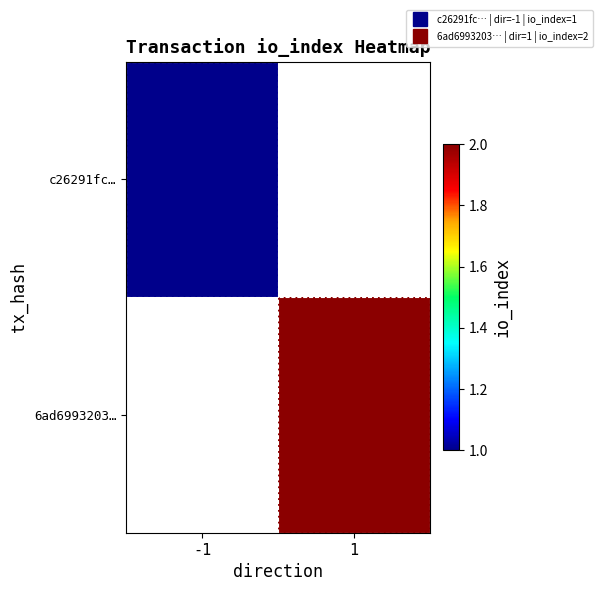

How many distinct data groups are displayed?

2